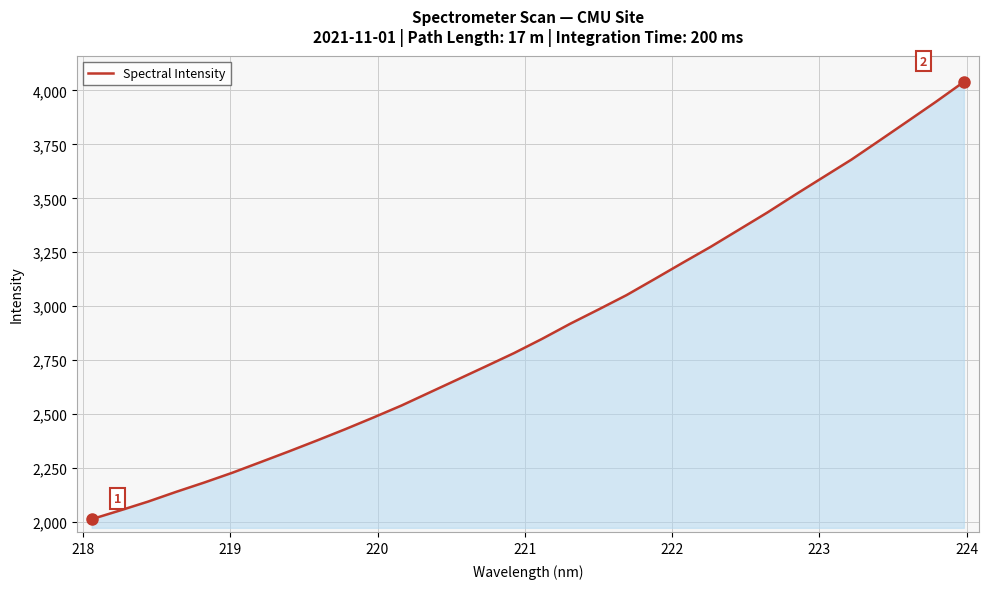

What is the average value?

2891.0